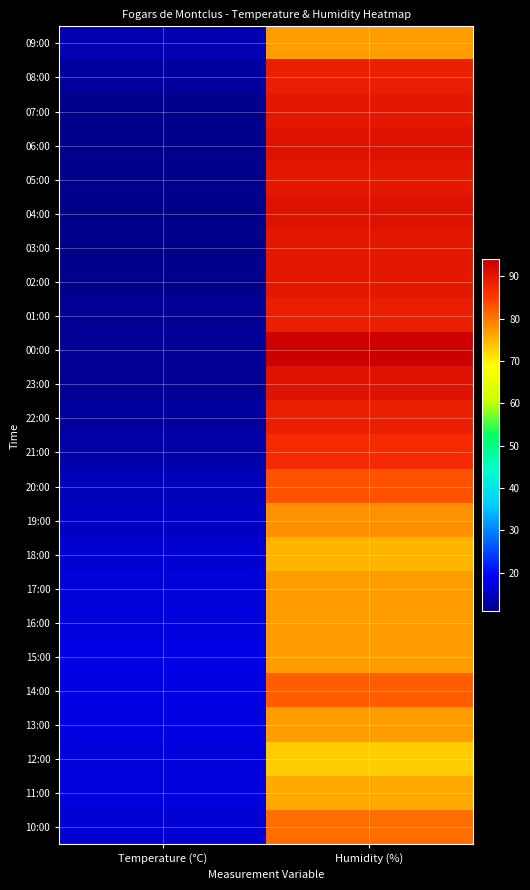

Reading left to right, list all the values displayed in this chart.

09:00: Temperature (°C)=13.9	Humidity (%)=77.0
08:00: Temperature (°C)=12.3	Humidity (%)=89.0
07:00: Temperature (°C)=11.2	Humidity (%)=90.0
06:00: Temperature (°C)=10.9	Humidity (%)=91.0
05:00: Temperature (°C)=11.1	Humidity (%)=90.0
04:00: Temperature (°C)=11.2	Humidity (%)=91.0
03:00: Temperature (°C)=11.0	Humidity (%)=90.0
02:00: Temperature (°C)=11.1	Humidity (%)=90.0
01:00: Temperature (°C)=11.7	Humidity (%)=89.0
00:00: Temperature (°C)=11.9	Humidity (%)=94.0
23:00: Temperature (°C)=11.7	Humidity (%)=91.0
22:00: Temperature (°C)=12.3	Humidity (%)=89.0
21:00: Temperature (°C)=13.3	Humidity (%)=87.0
20:00: Temperature (°C)=14.4	Humidity (%)=83.0
19:00: Temperature (°C)=15.1	Humidity (%)=78.0
18:00: Temperature (°C)=16.2	Humidity (%)=75.0
17:00: Temperature (°C)=16.7	Humidity (%)=77.0
16:00: Temperature (°C)=16.8	Humidity (%)=77.0
15:00: Temperature (°C)=17.6	Humidity (%)=77.0
14:00: Temperature (°C)=17.1	Humidity (%)=82.0
13:00: Temperature (°C)=17.1	Humidity (%)=77.0
12:00: Temperature (°C)=16.8	Humidity (%)=73.0
11:00: Temperature (°C)=17.0	Humidity (%)=76.0
10:00: Temperature (°C)=16.4	Humidity (%)=81.0